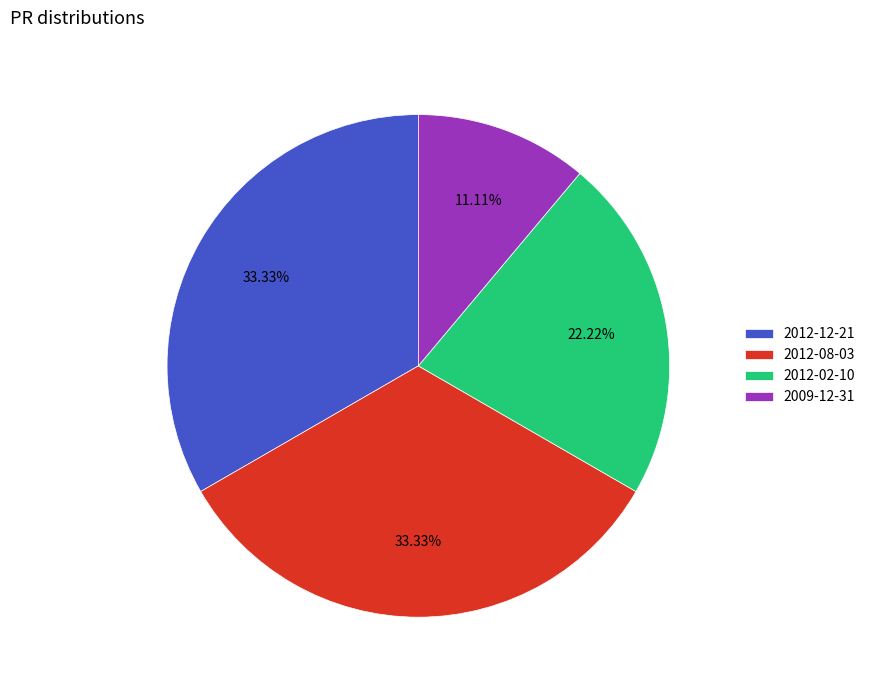

What is the smallest slice in the pie chart?

2009-12-31